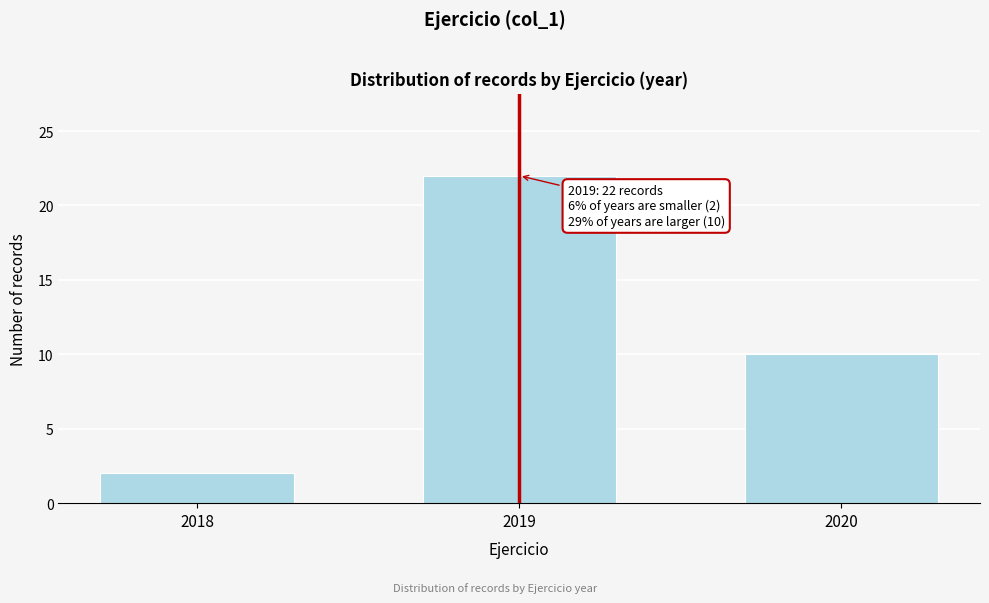

Reading left to right, extract all data points from this chart.

2018=2	2019=22	2020=10